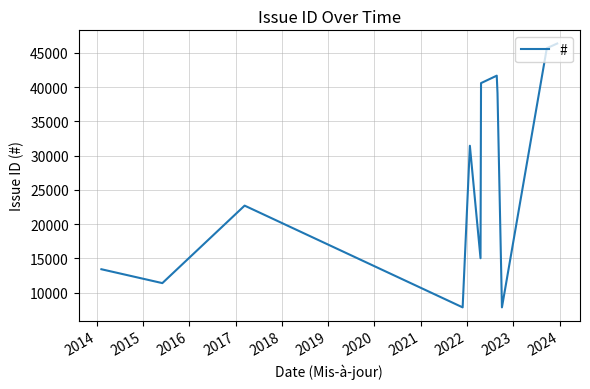

What is the difference between the maximum and minimum values?

38482